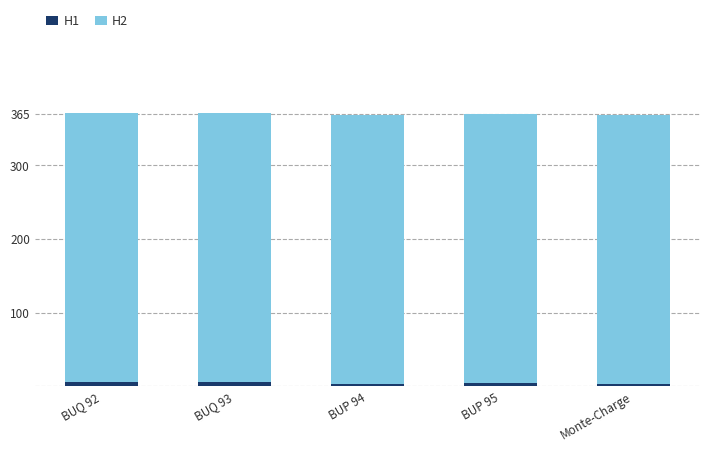

What are all the series names shown in the legend?

H1, H2